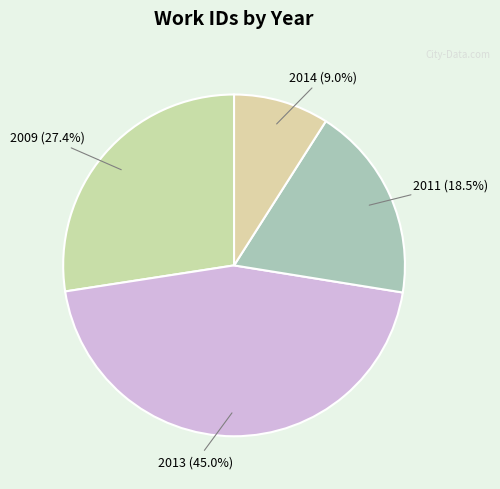

Is there a majority slice in this chart?

No